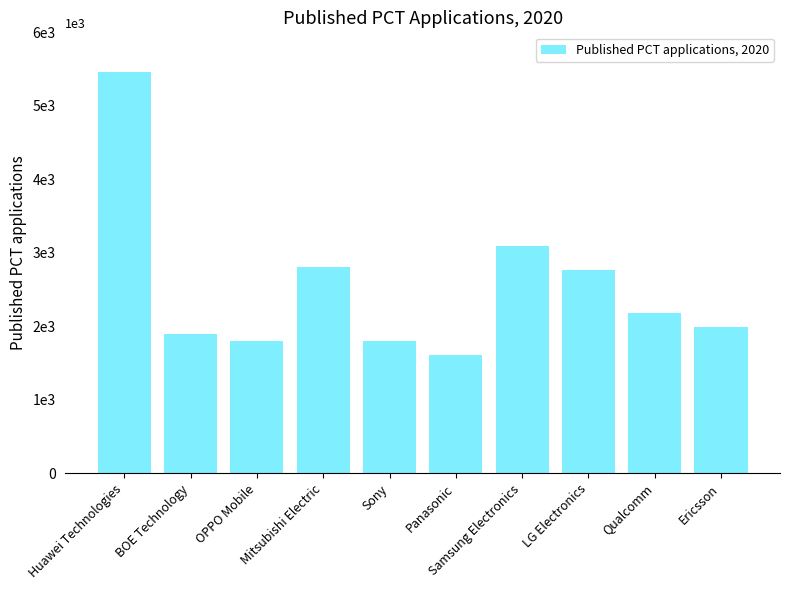

What is the maximum value shown in the chart?

5464